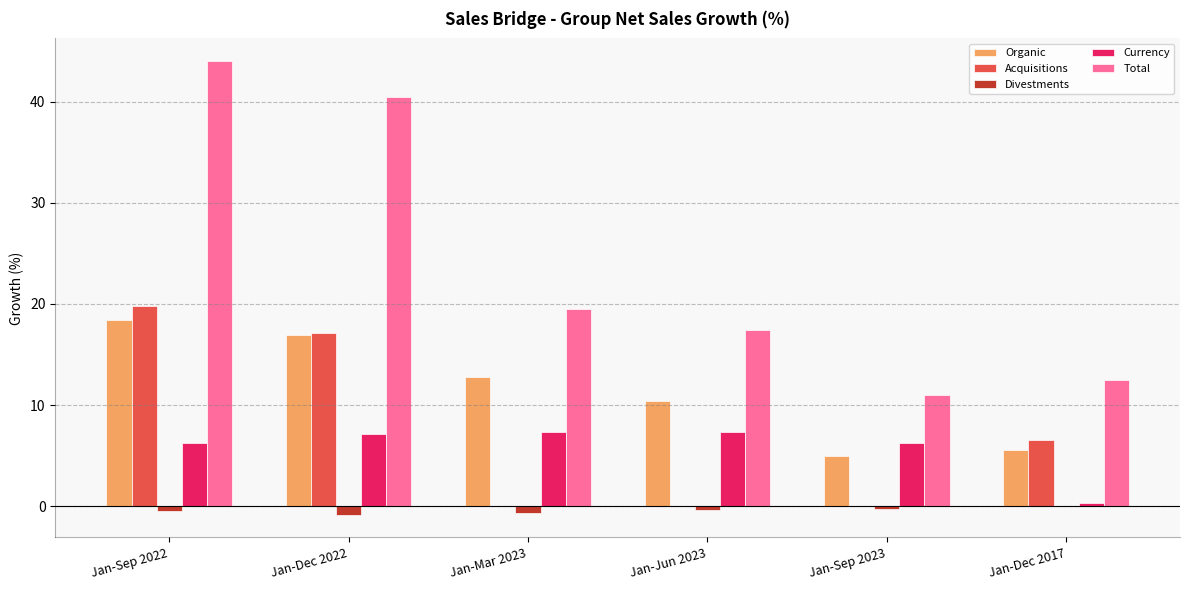

Does the chart contain stacked bars?

No